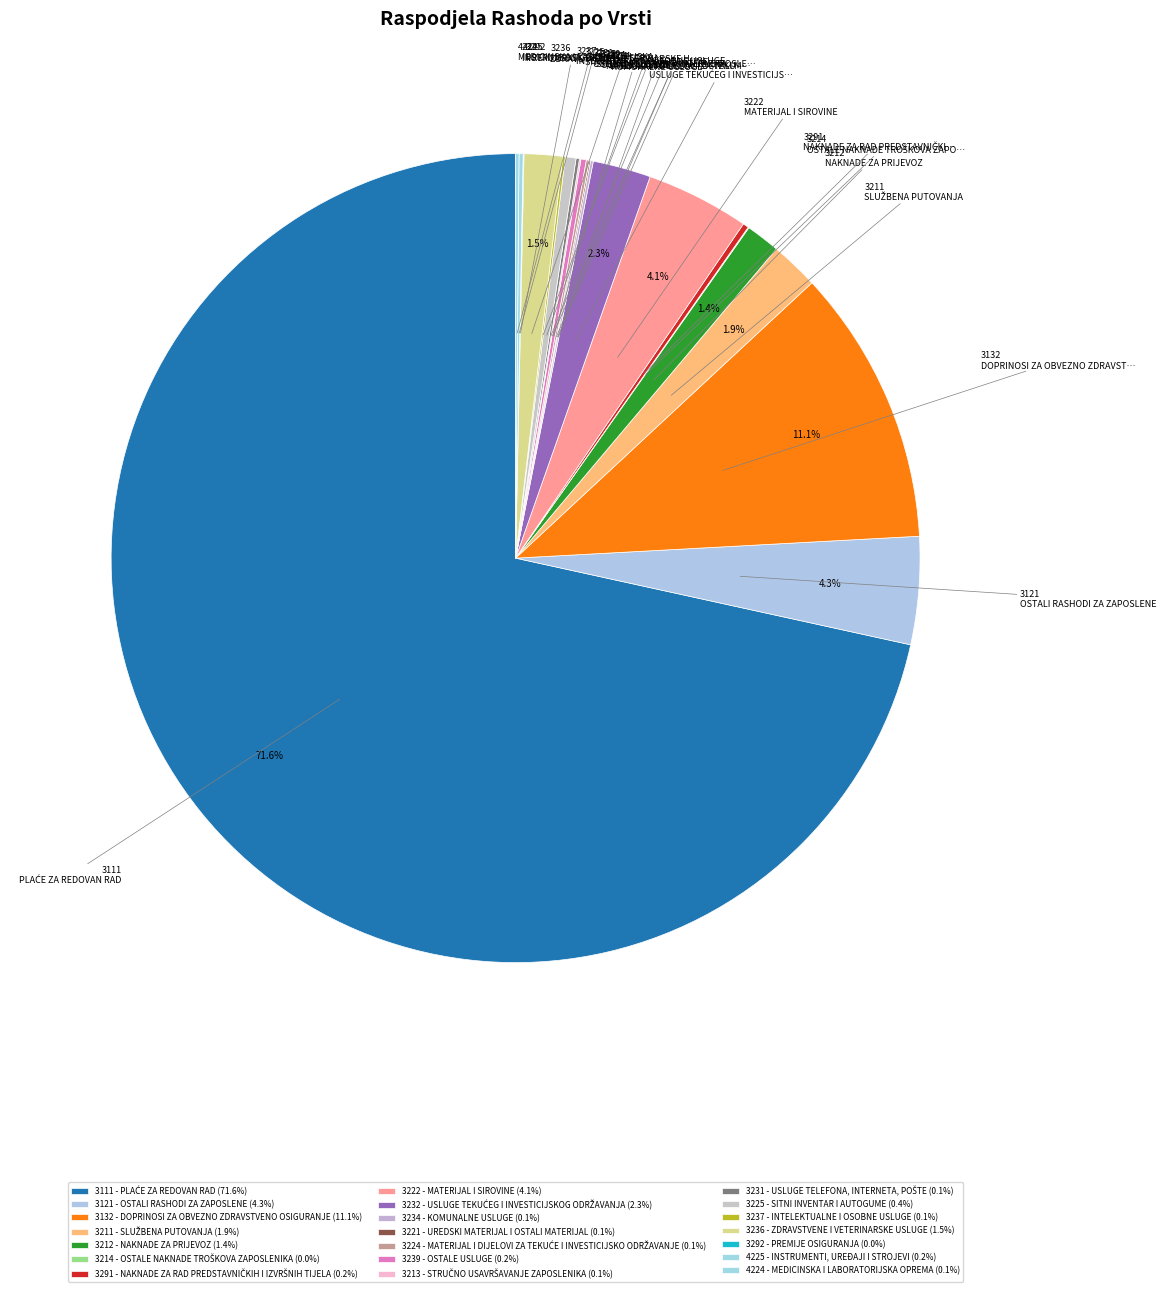

Which slice is the smallest?

3292 - PREMIJE OSIGURANJA